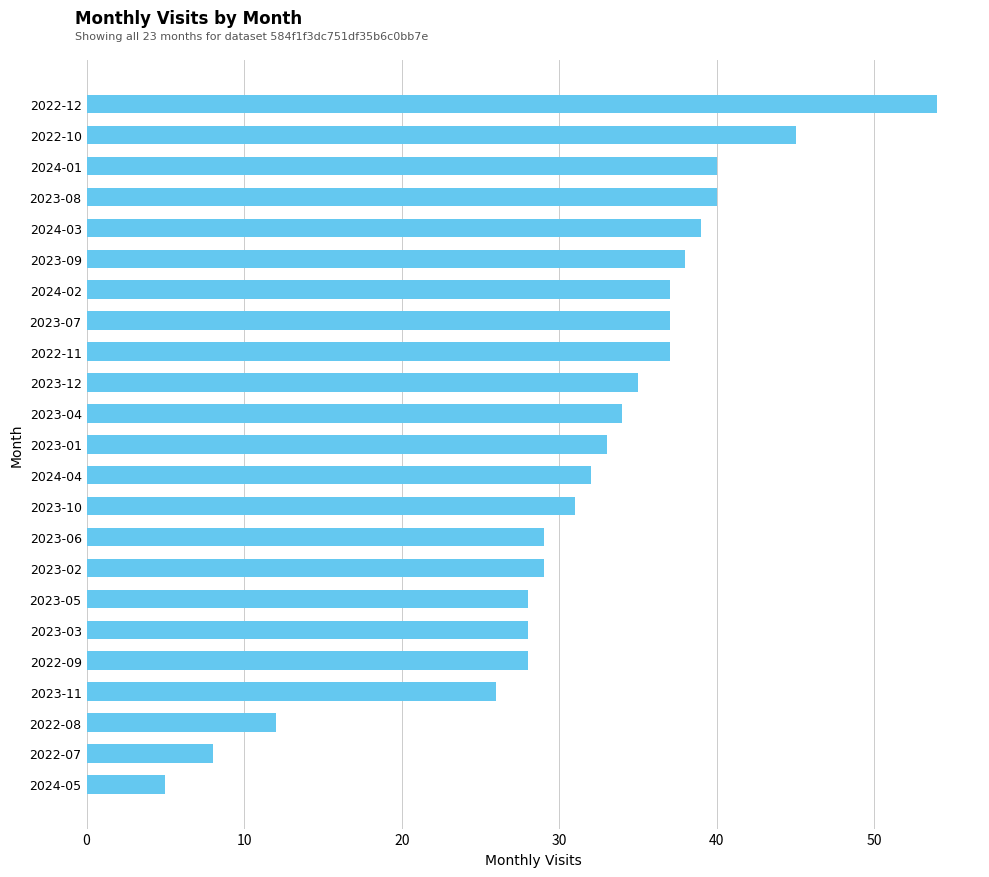

Approximately how many times larger is the value at 2023-07 compared to 2023-05?

1.3